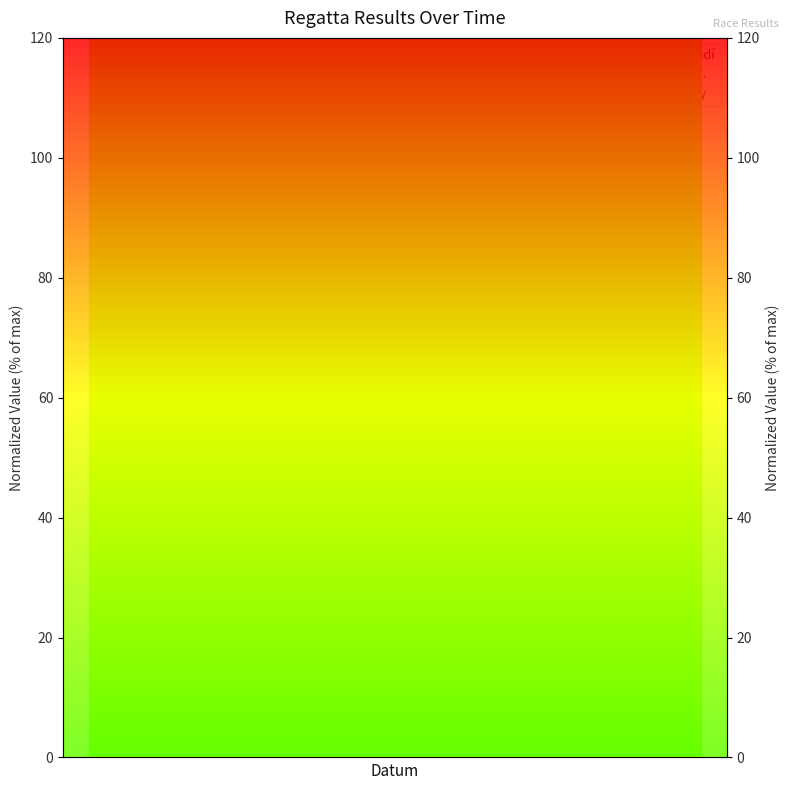

The Koef. series shows 137.7 at 2021-07-10. True or false?

False